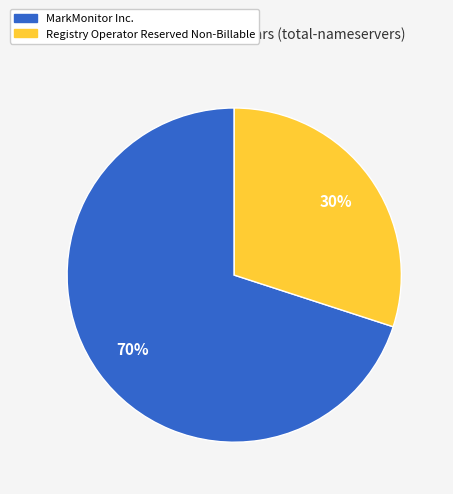

Rank the categories by value from lowest to highest.

Registry Operator Reserved Non-Billable, MarkMonitor Inc.